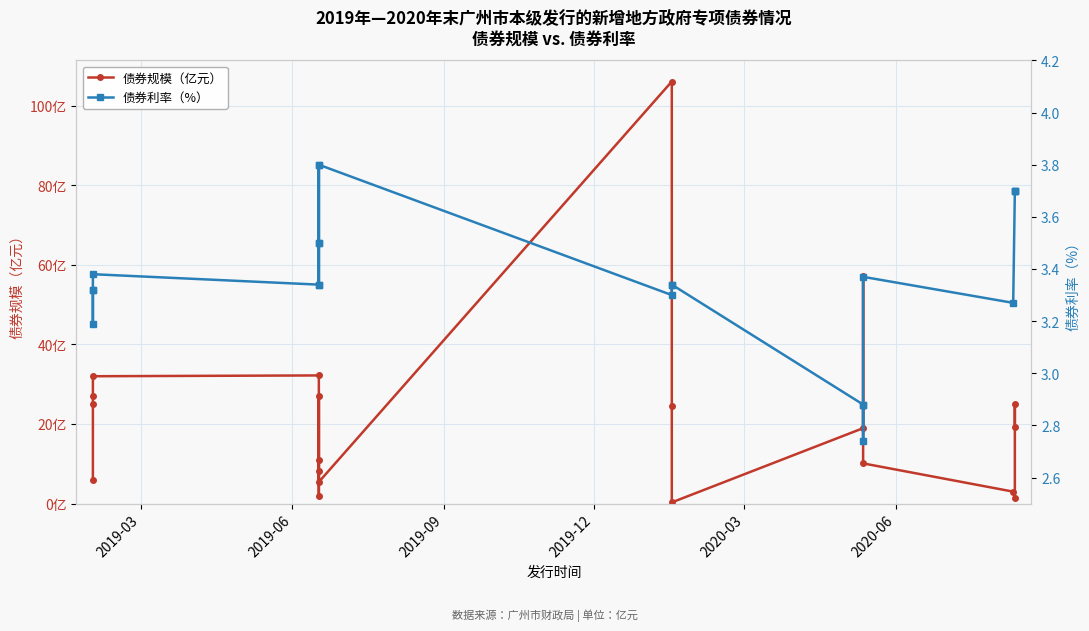

In 债券利率（%）, how many points are higher than both neighbors (excluding endpoints)?

4